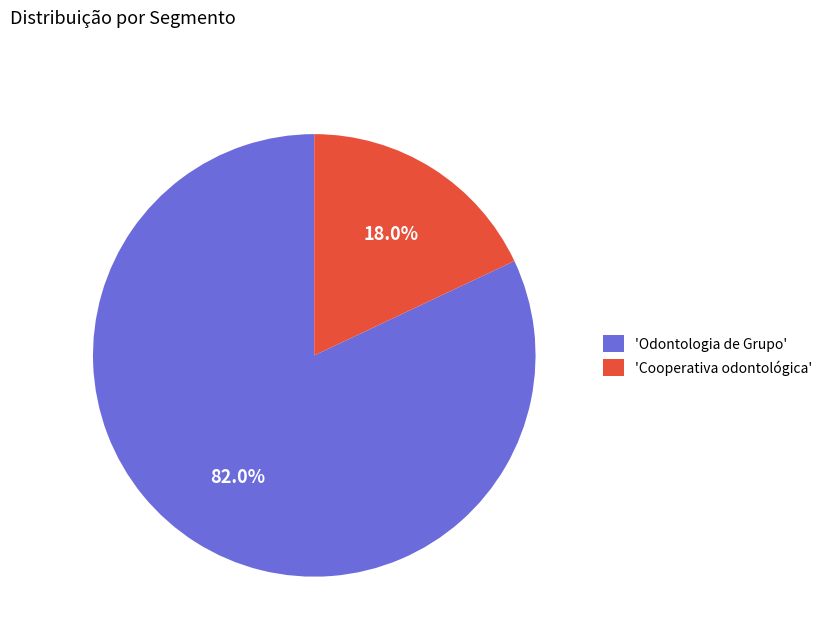

To the nearest percent, what is the average slice percentage?

50%